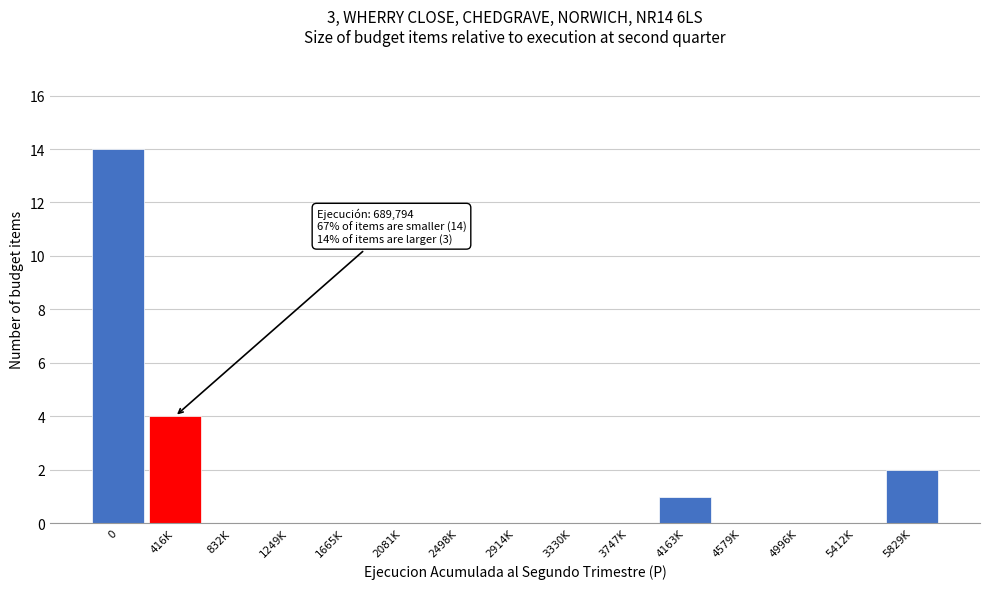

Reading right to left, extract all data points from this chart.

5829K=2	5412K=0	4996K=0	4579K=0	4163K=1	3747K=0	3330K=0	2914K=0	2498K=0	2081K=0	1665K=0	1249K=0	832K=0	416K=4	0=14